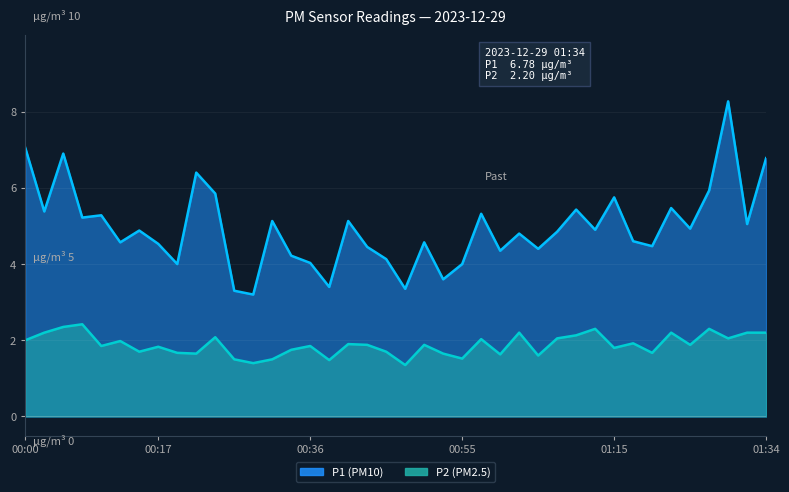

True or false: P1 and P2 cross at least once.

False